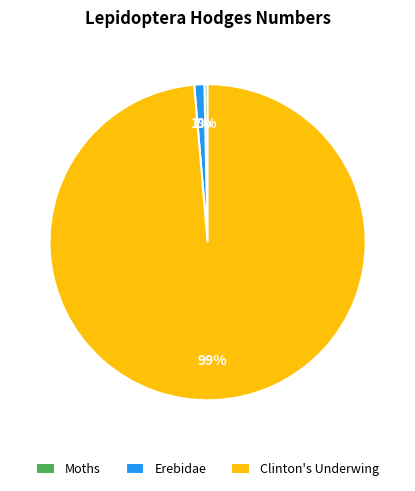

To the nearest percent, what portion does Erebidae represent?

1%